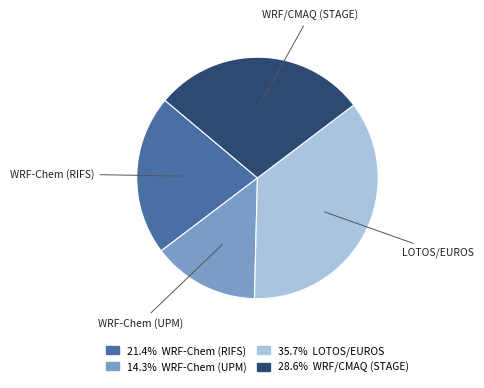

True or false: LOTOS/EUROS accounts for 30% of the total.

False